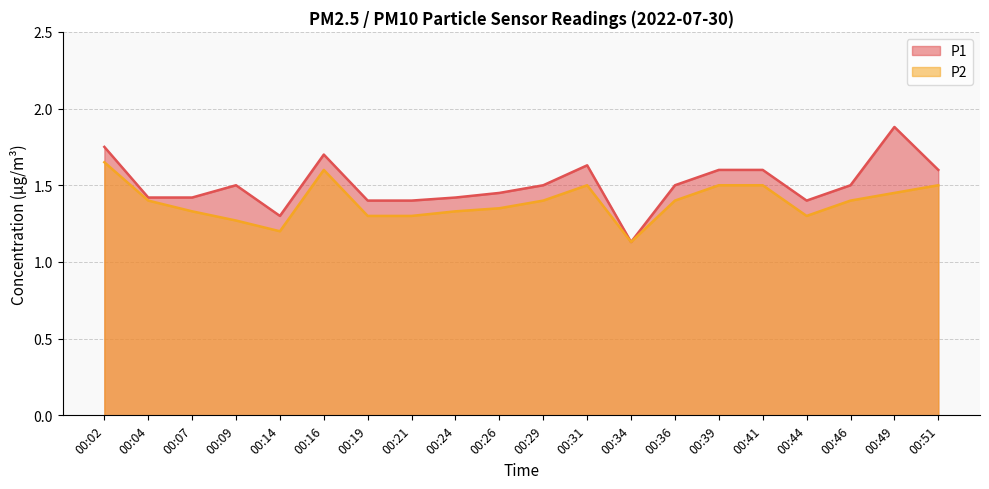

True or false: P1 and P2 intersect in this chart.

False